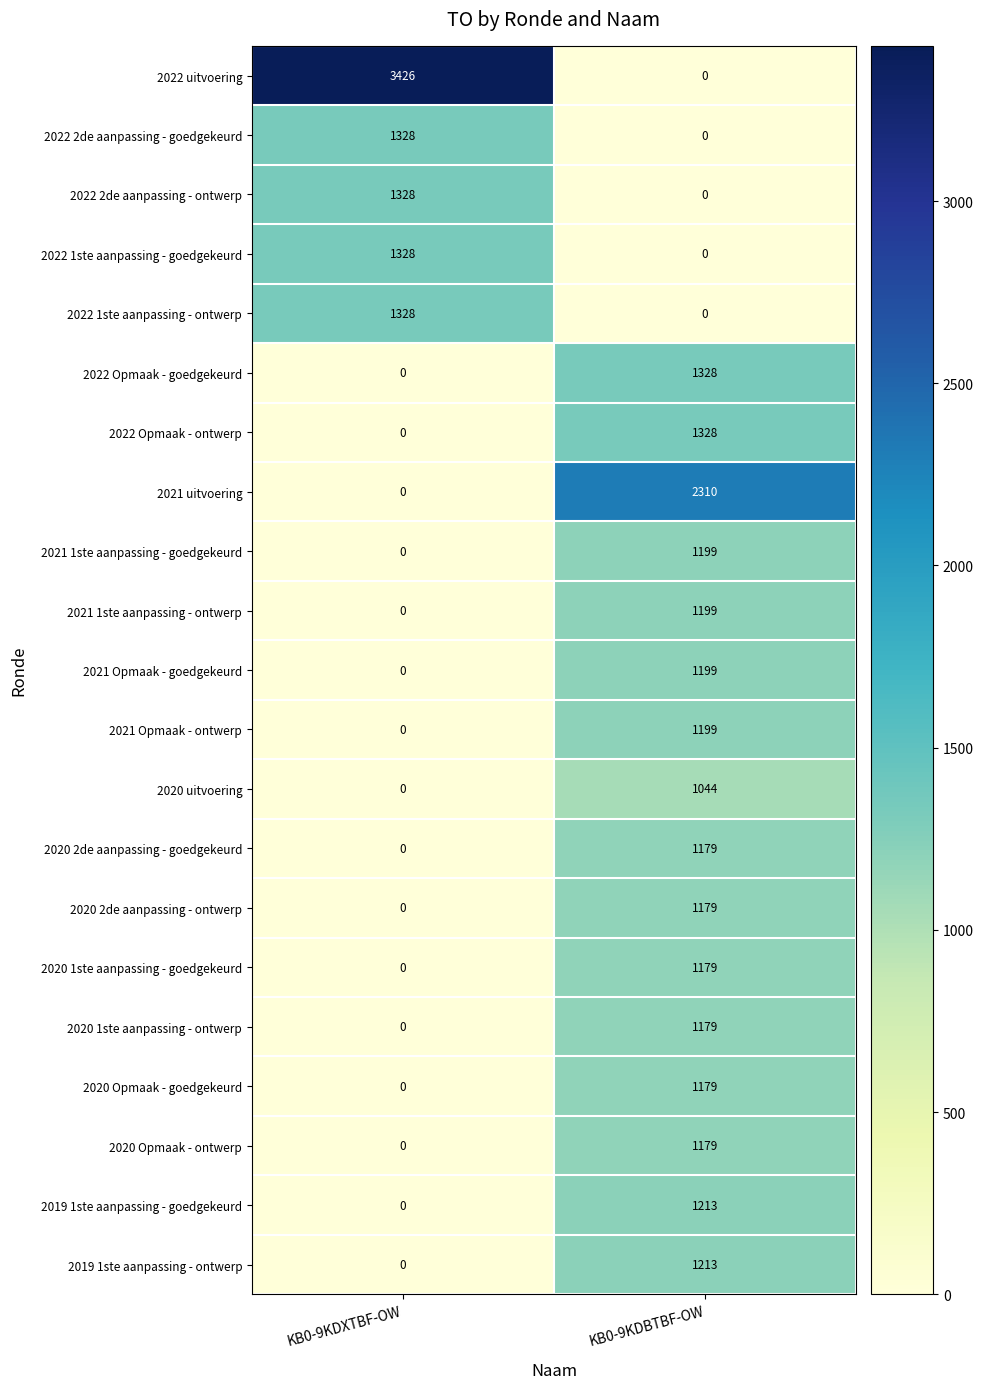

What is the sum of the 2020 1ste aanpassing - goedgekeurd values at KB0-9KDBTBF-OW and KB0-9KDXTBF-OW?

1179